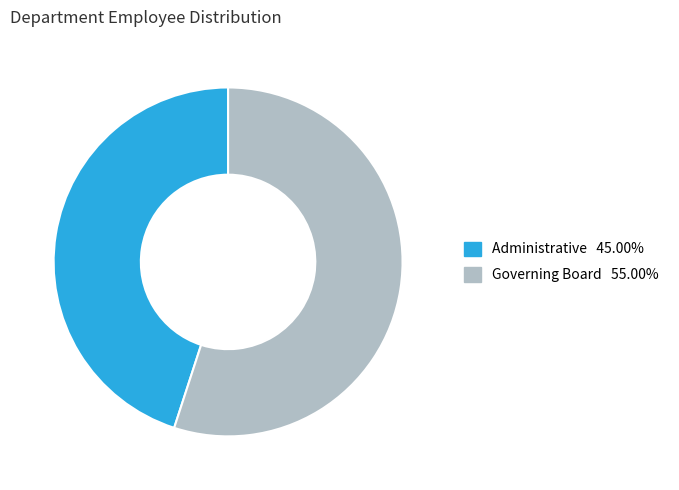

Do Governing Board and Administrative together represent more than half of the pie?

Yes